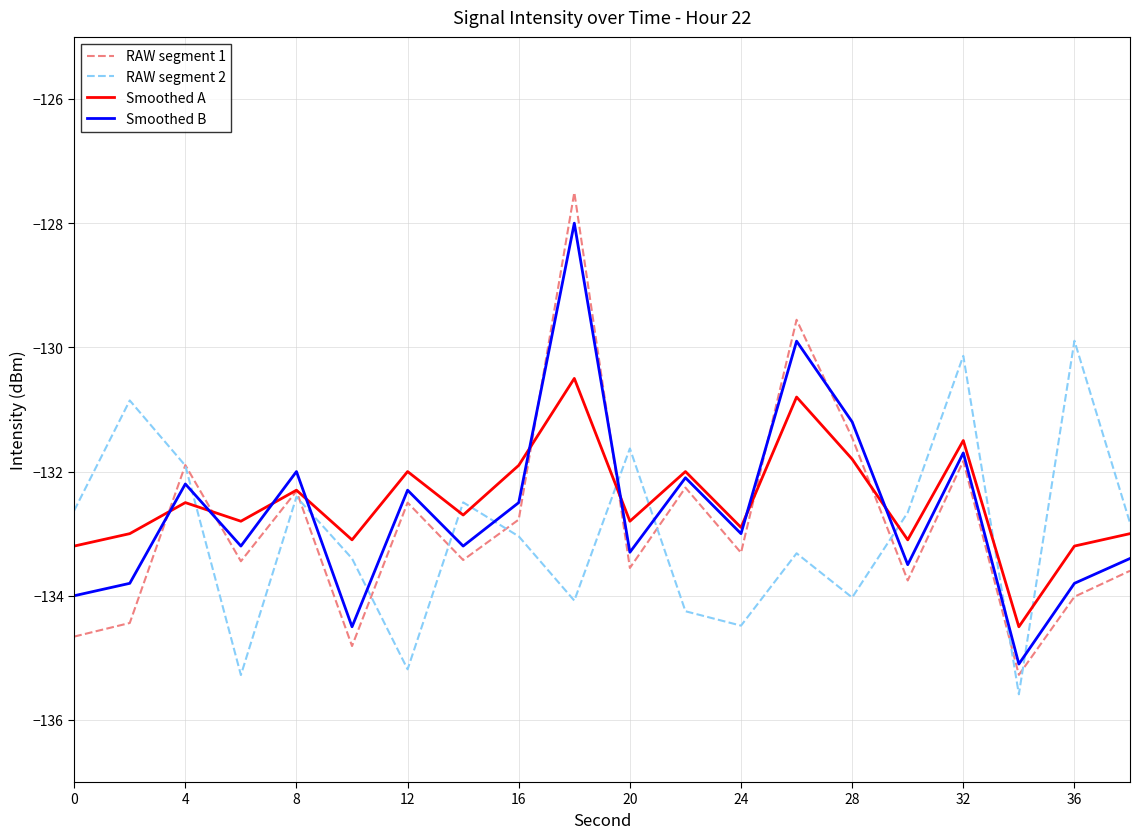

What is the highest value of the Smoothed B series?

-128.0